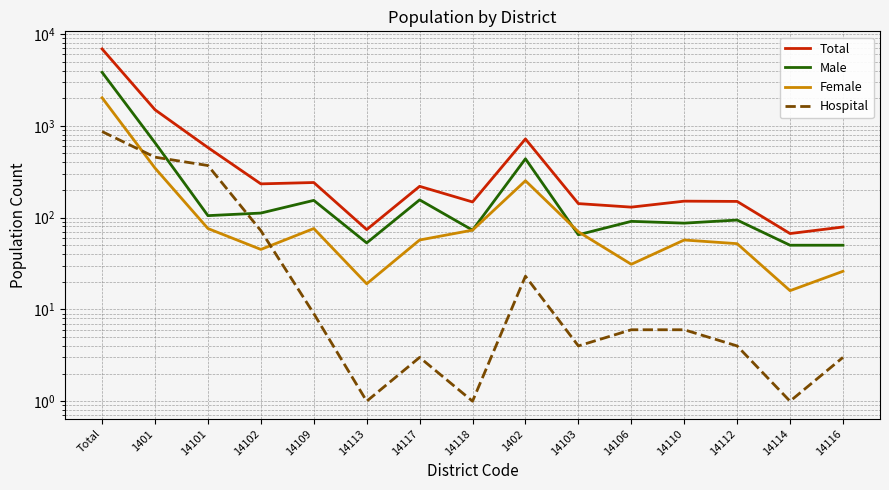

At which category does Male reach its first local peak?

14109